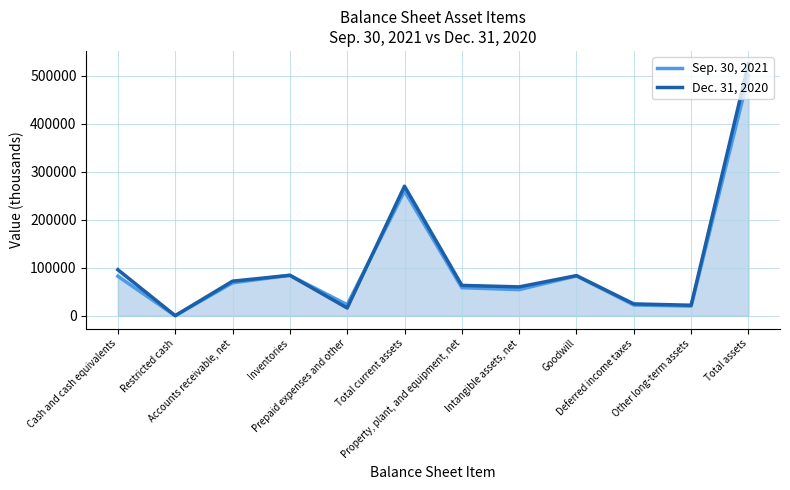

Which series changed the most between Prepaid expenses and other and Total current assets?

Dec. 31, 2020